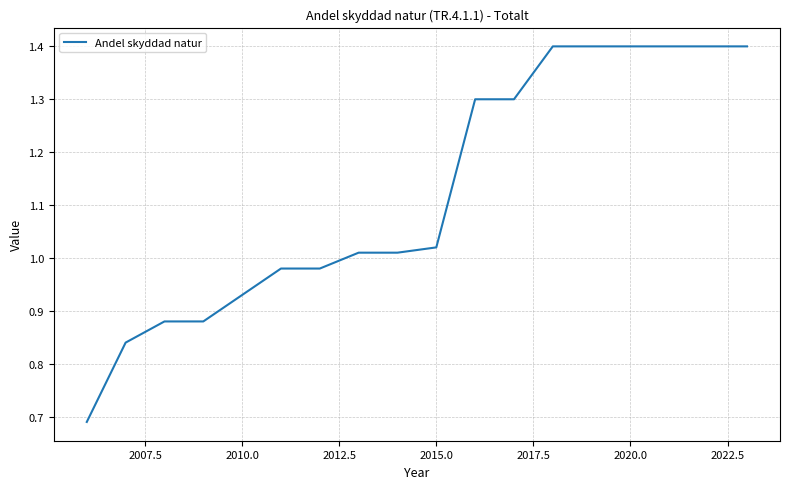

What is the greatest value displayed?

1.4